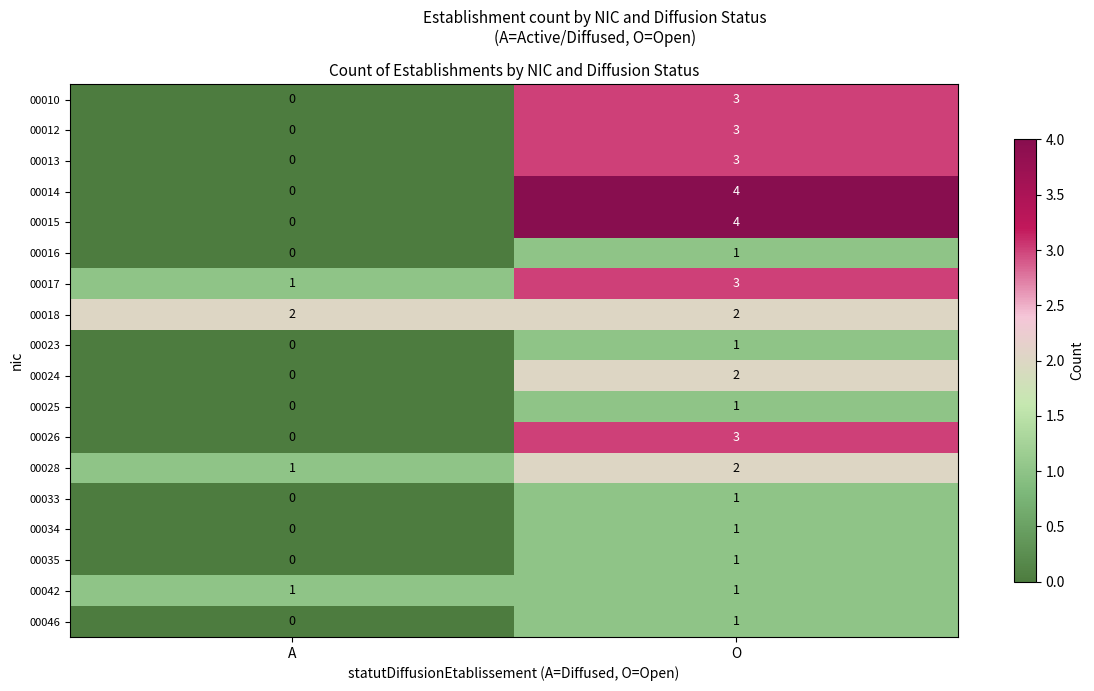

What is the difference between the maximum and minimum values in the 00014 series?

4